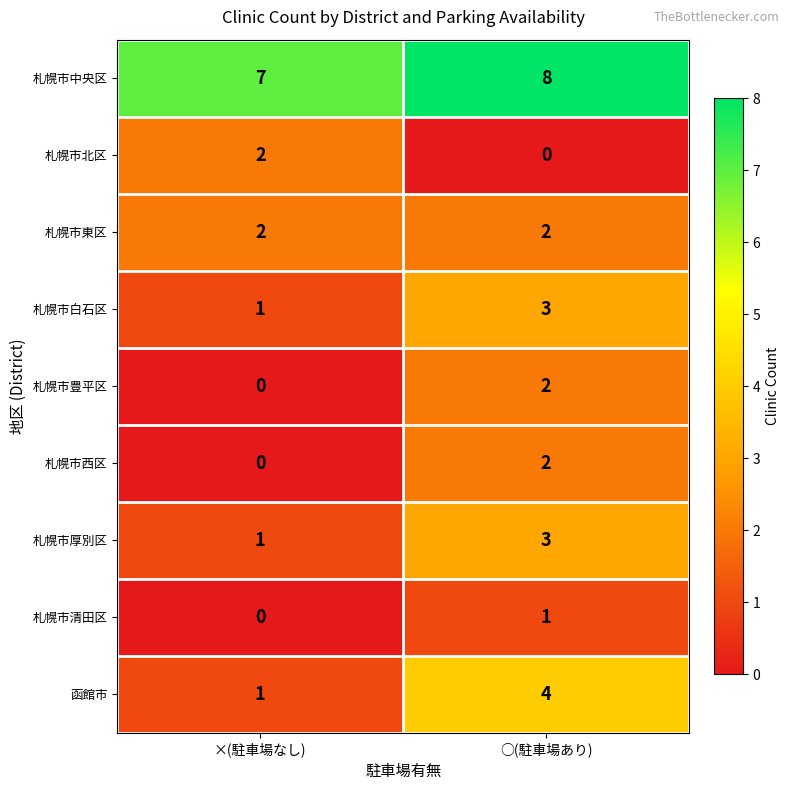

Rank the categories by 札幌市中央区 value from highest to lowest.

○(駐車場あり), ×(駐車場なし)